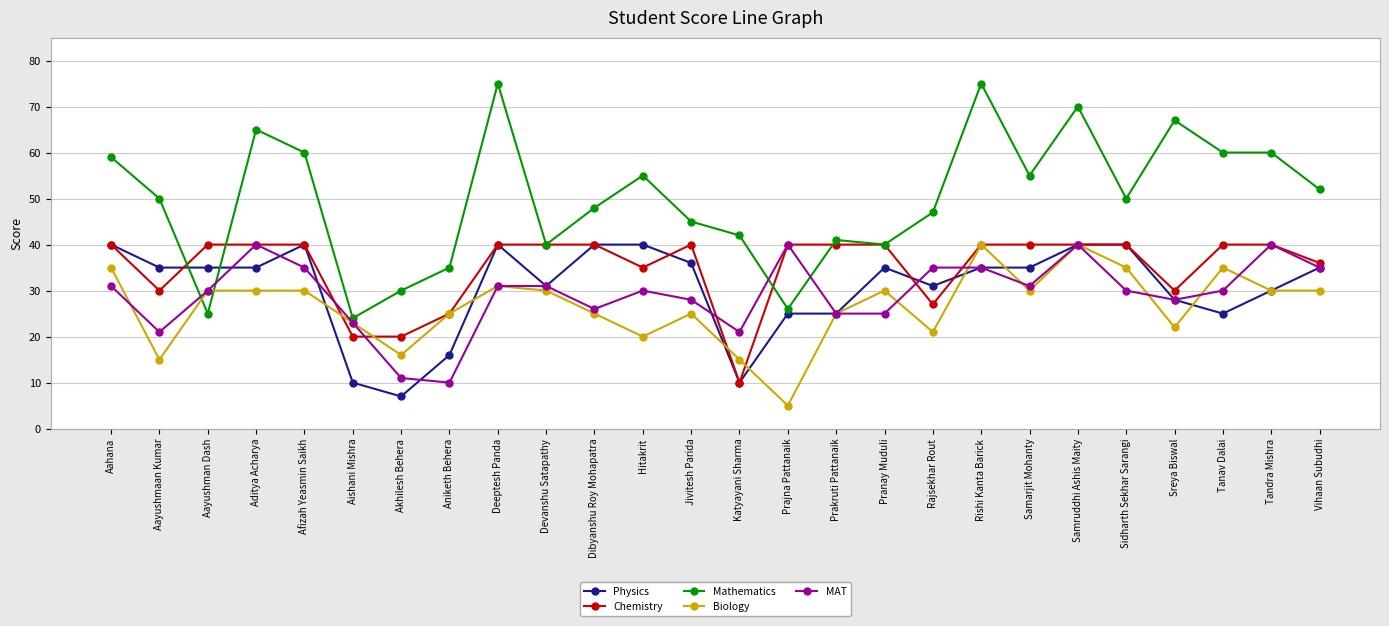

True or false: Mathematics and Biology cross at least once.

True